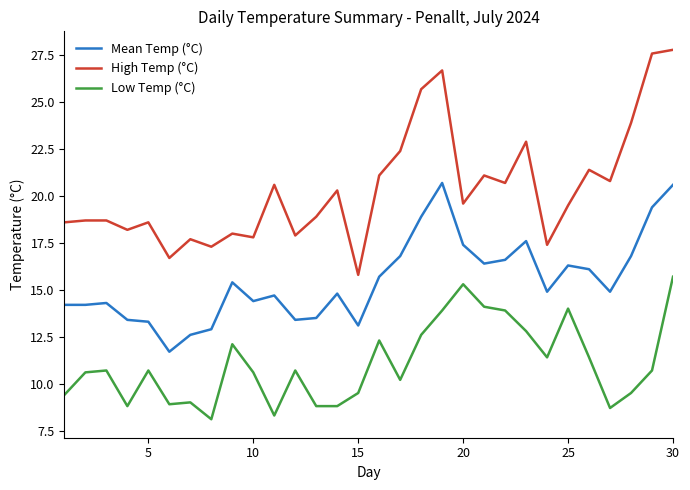

What is the maximum value shown in the chart?

27.8